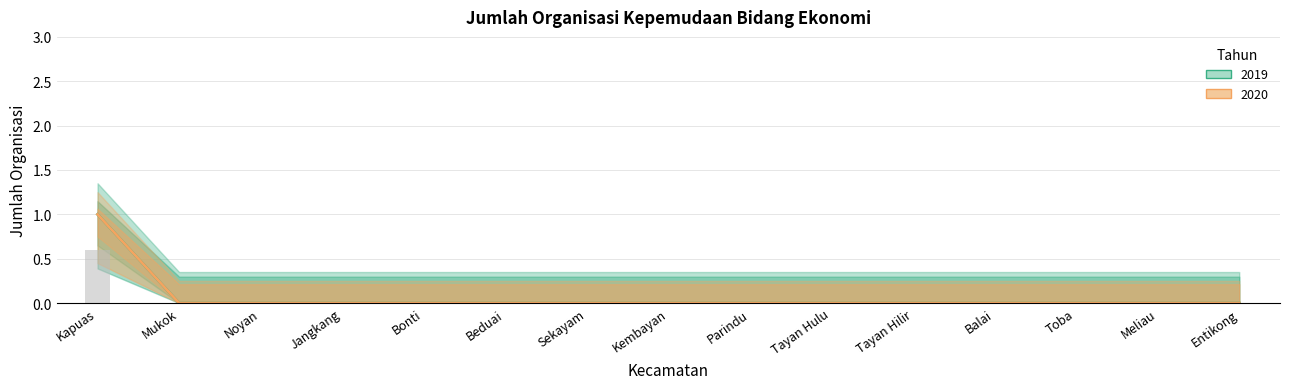

Reading left to right, what are all the values shown in this chart?

2019: 1	0	0	0	0	0	0	0	0	0	0	0	0	0	0
2020: 1	0	0	0	0	0	0	0	0	0	0	0	0	0	0